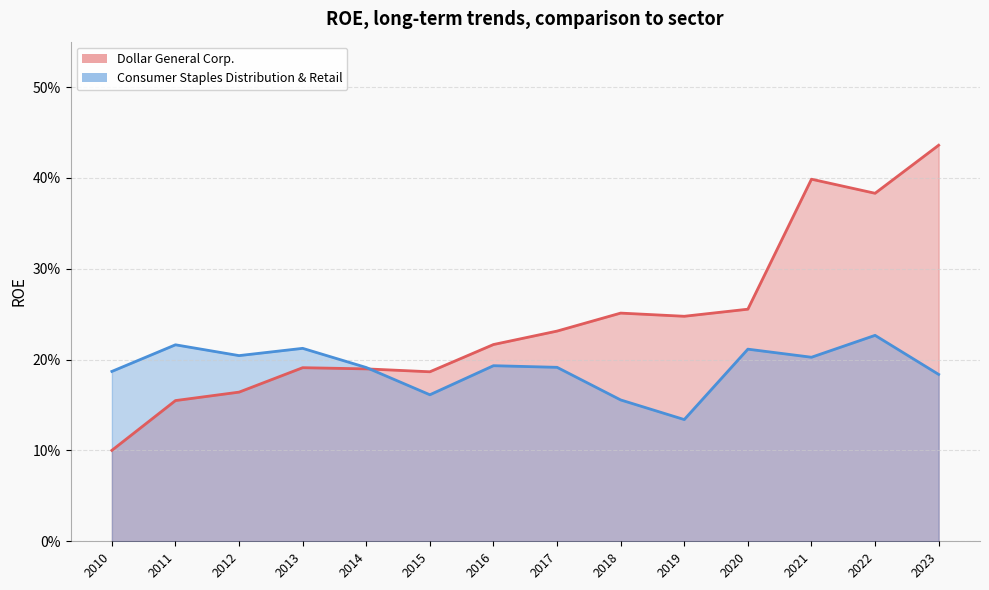

Is it true that Consumer Staples Distribution & Retail equals 0.2 at 2022?

True